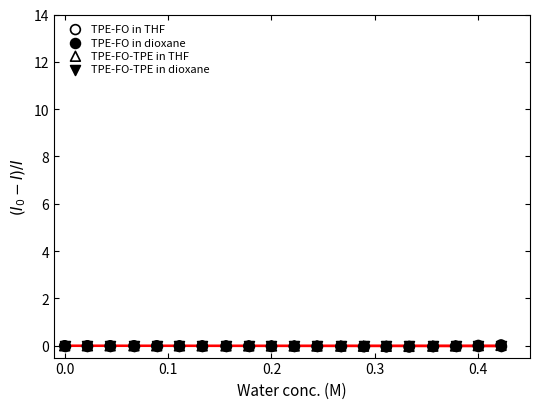

What are all the series names shown in the legend?

TPE-FO in THF, TPE-FO in dioxane, TPE-FO-TPE in THF, TPE-FO-TPE in dioxane